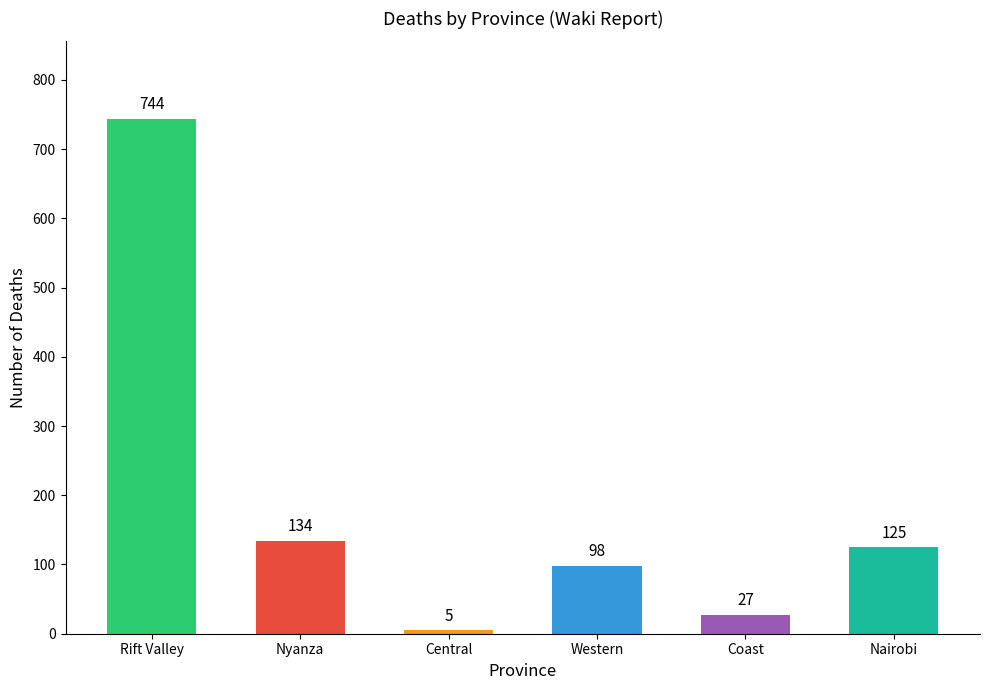

Reading left to right, list all the values displayed in this chart.

Rift Valley=744	Nyanza=134	Central=5	Western=98	Coast=27	Nairobi=125